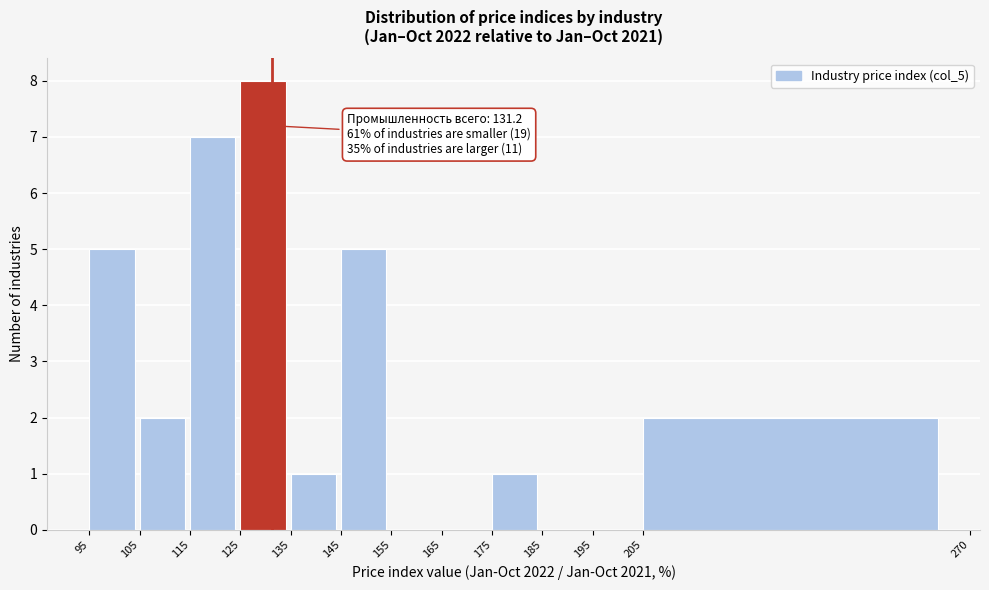

Over which range of the x-axis is the bar tallest?

125 to 135